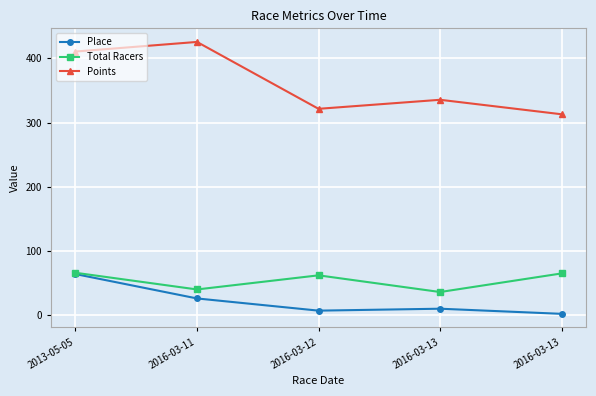

At how many categories does at least one series exceed 133?

5